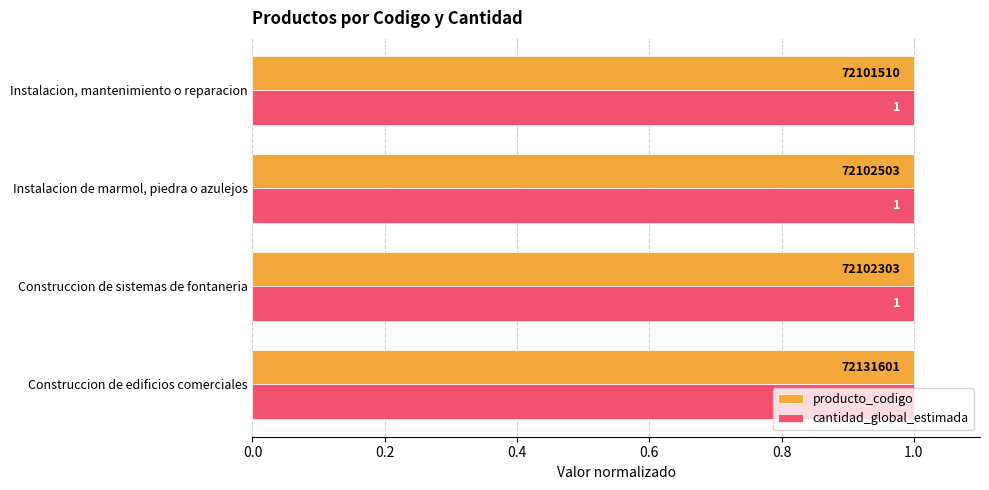

Is it true that cantidad_global_estimada equals 1.0 at Construccion de sistemas de fontaneria?

True